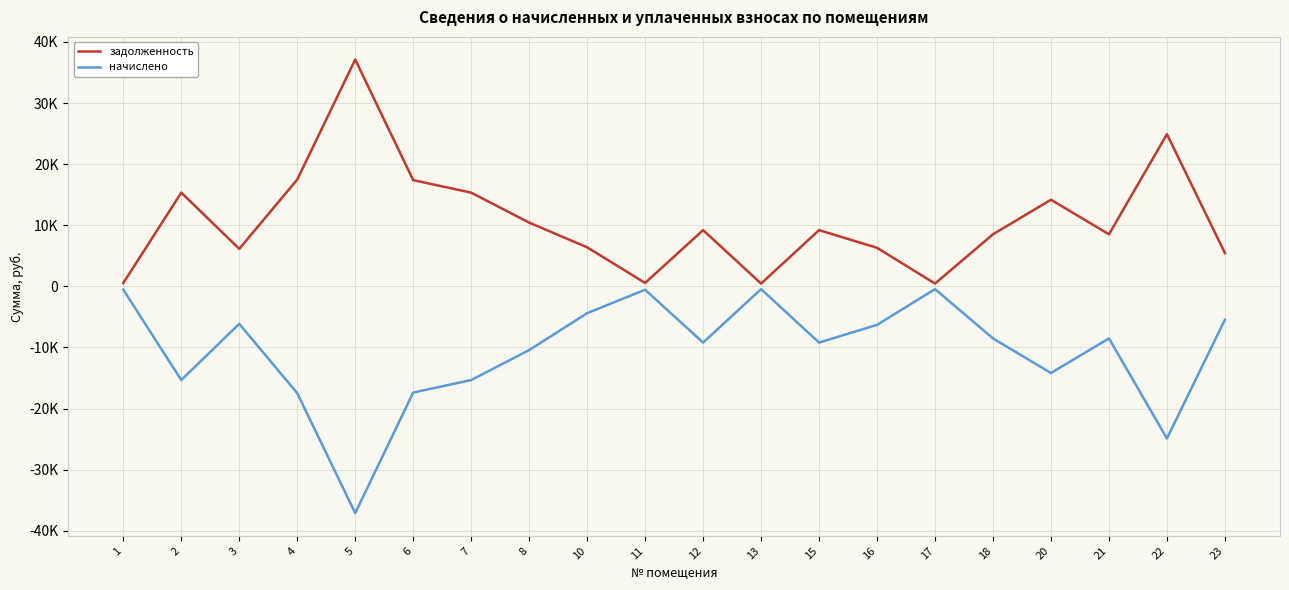

What is the spread (max minus min) of values at 18?

17040.0